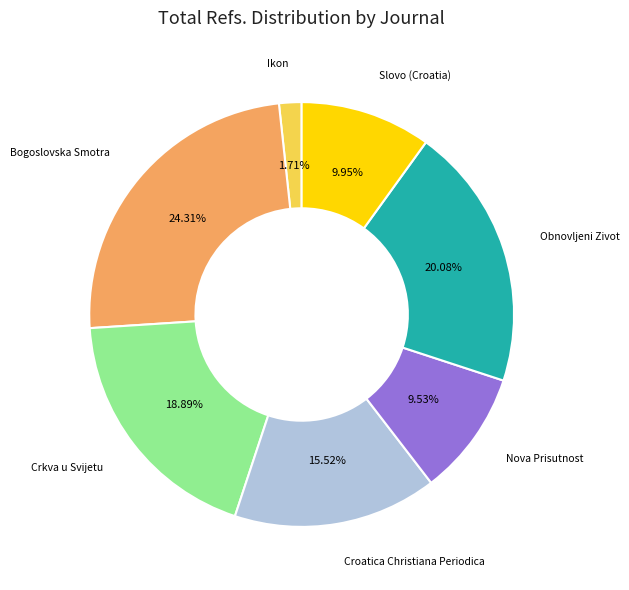

Does Obnovljeni Zivot account for over 50% of the chart?

No